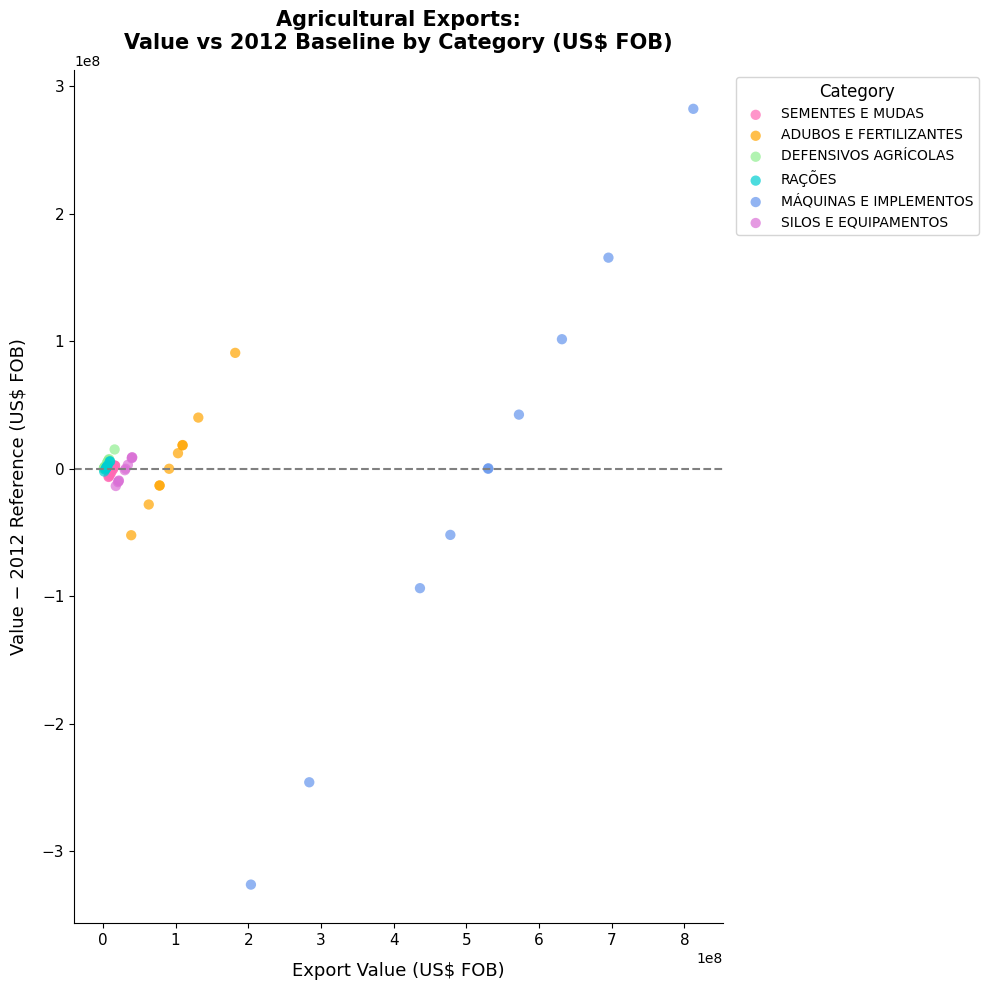

What are all the series names shown in the legend?

SEMENTES E MUDAS, ADUBOS E FERTILIZANTES, DEFENSIVOS AGRÍCOLAS, RAÇÕES, MÁQUINAS E IMPLEMENTOS, SILOS E EQUIPAMENTOS